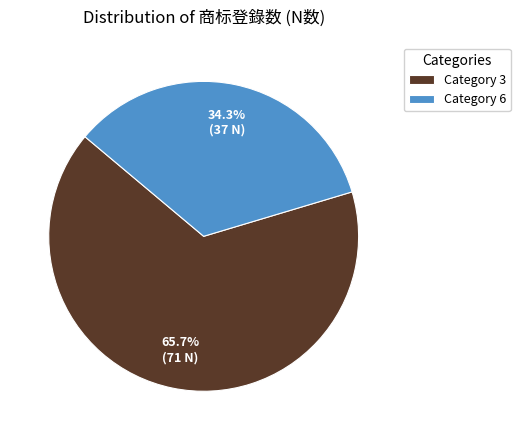

Rank the categories by value from lowest to highest.

Category 6, Category 3